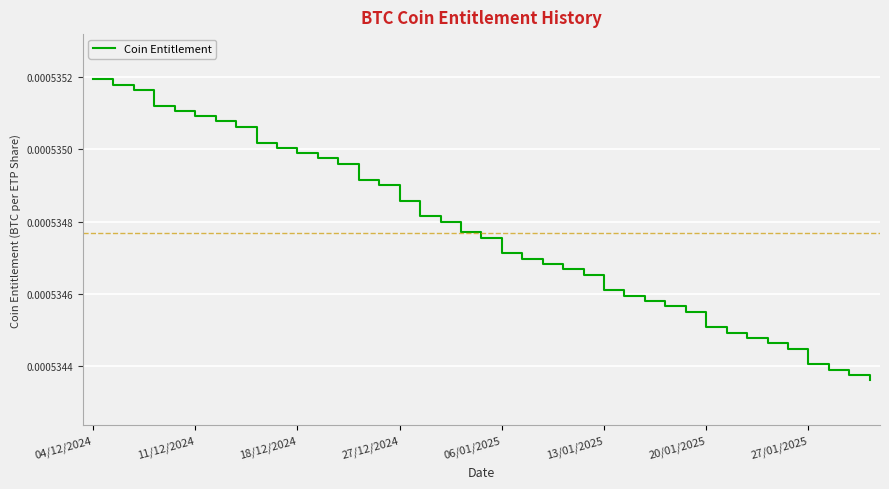

How many lines are shown in the chart?

1